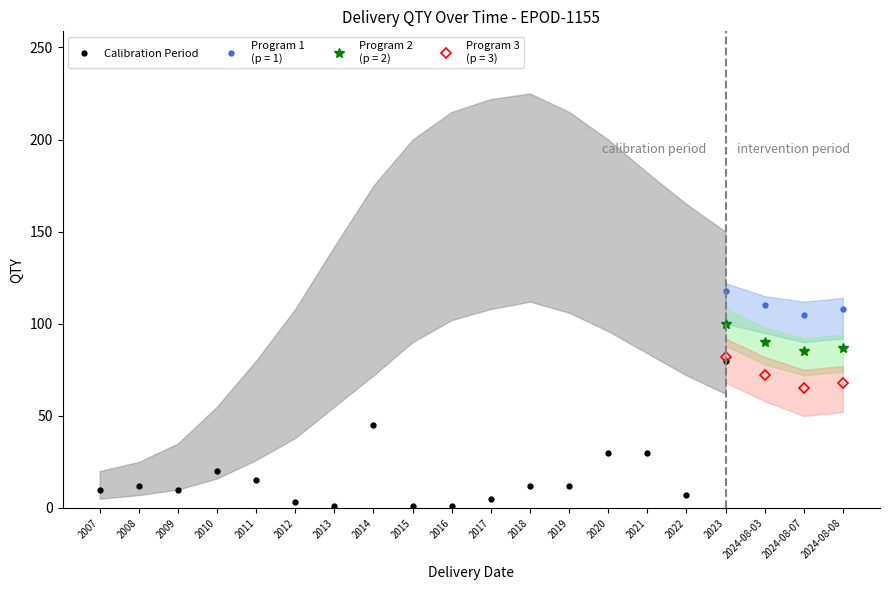

The chart shows a value of 23 at 2011. True or false?

False